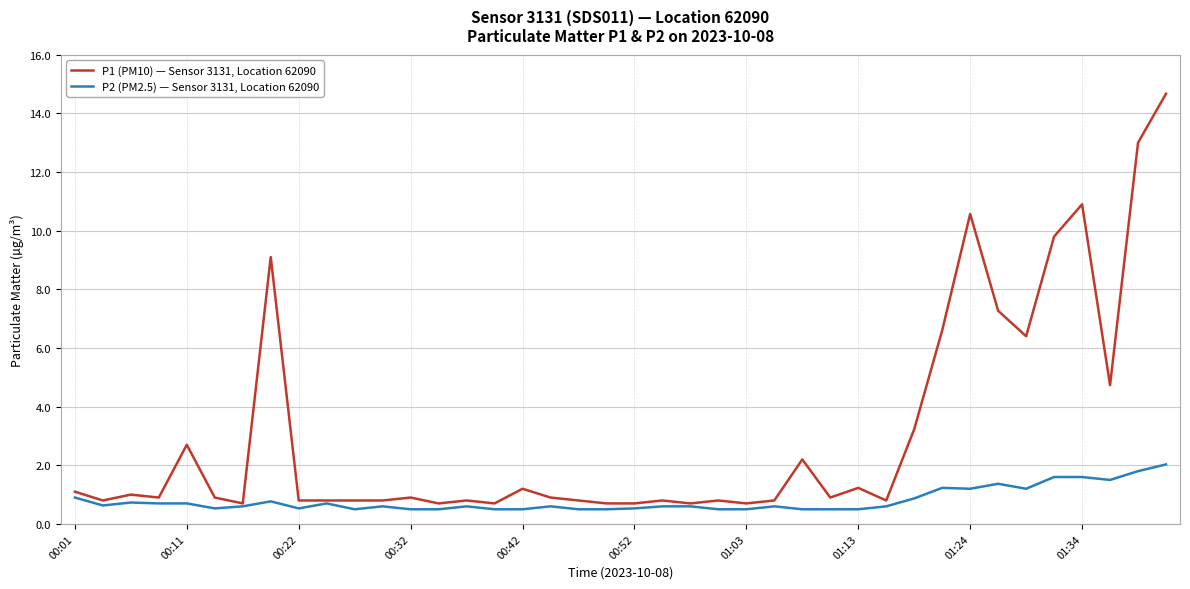

Which series has the largest range (max minus min)?

P1 (PM10) — Sensor 3131, Location 62090